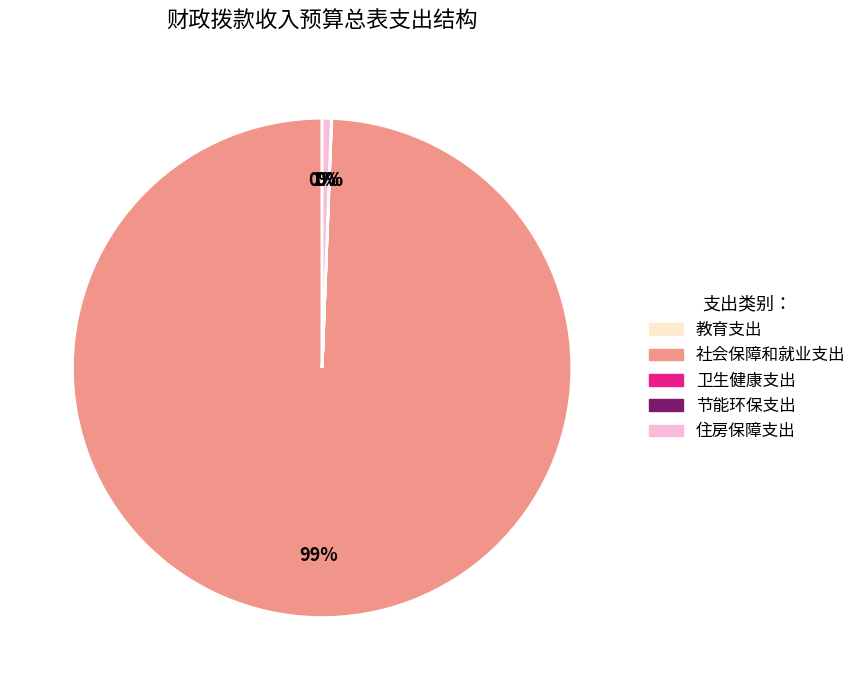

Is it true that 住房保障支出 is 6% of the pie?

False